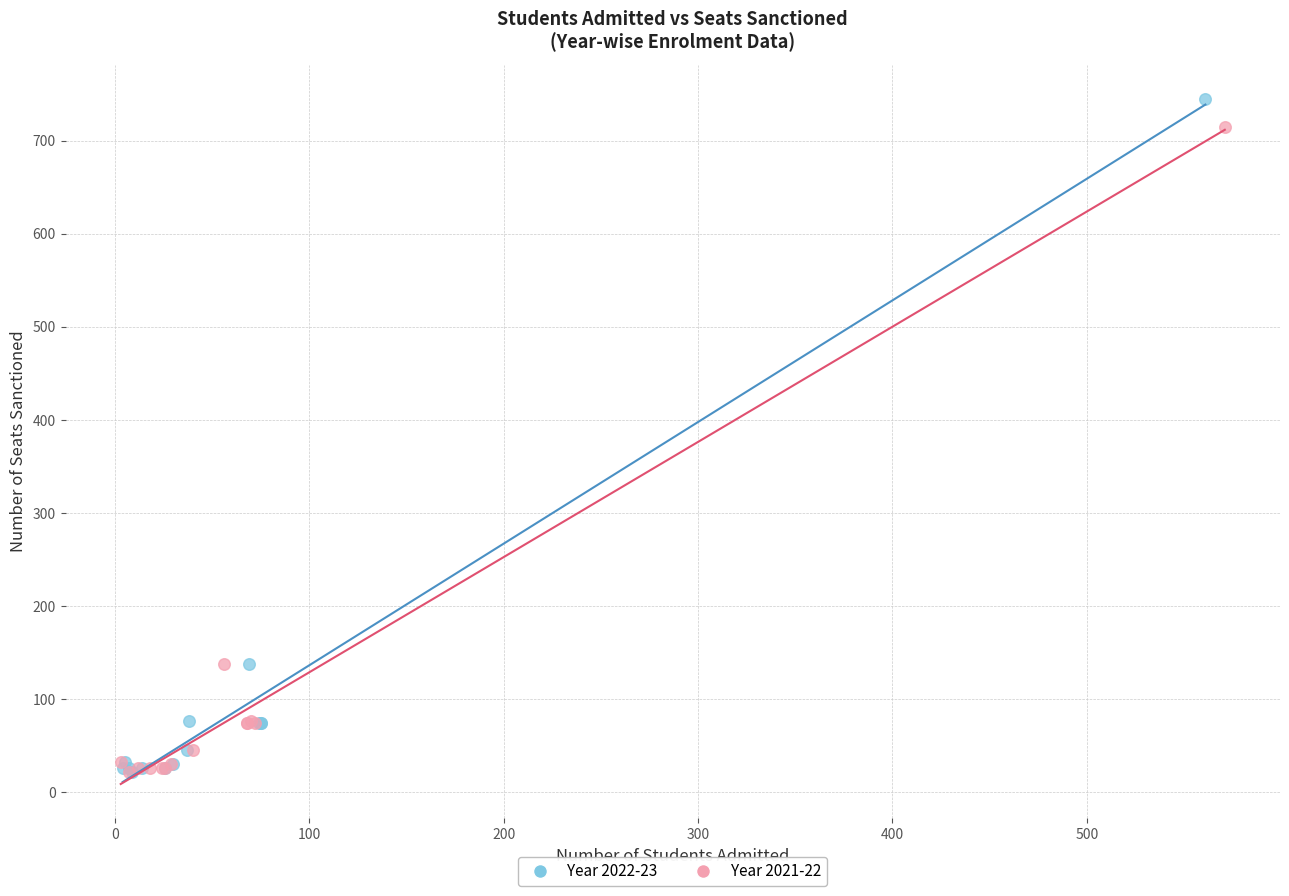

Which series has the widest spread of Y values?

Year 2022-23